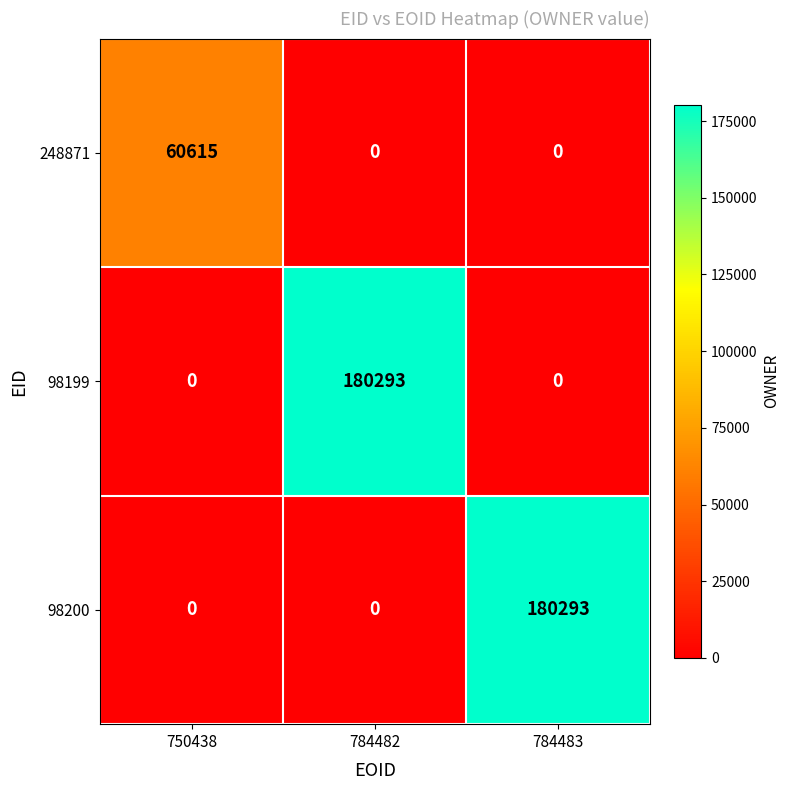

What is the greatest value displayed?

180293